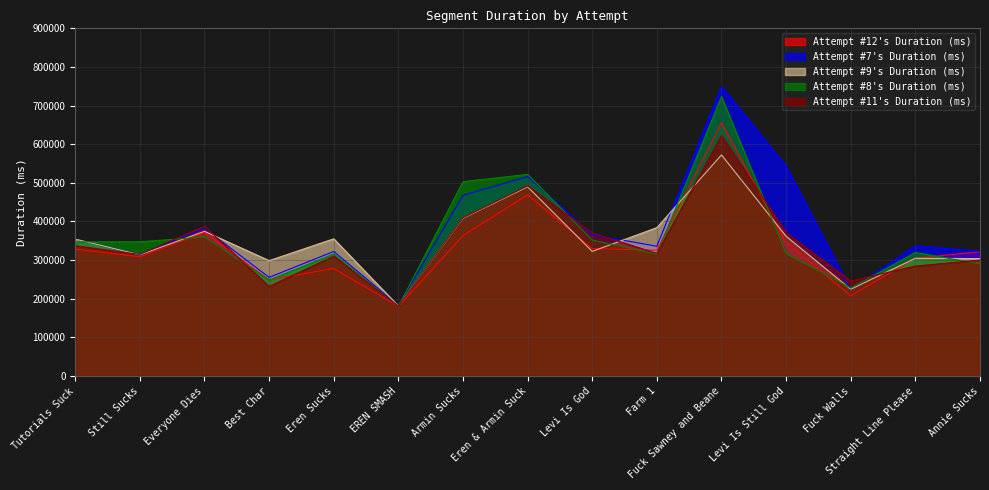

At which label is Attempt #7's Duration (ms) closest to 466299?

Armin Sucks